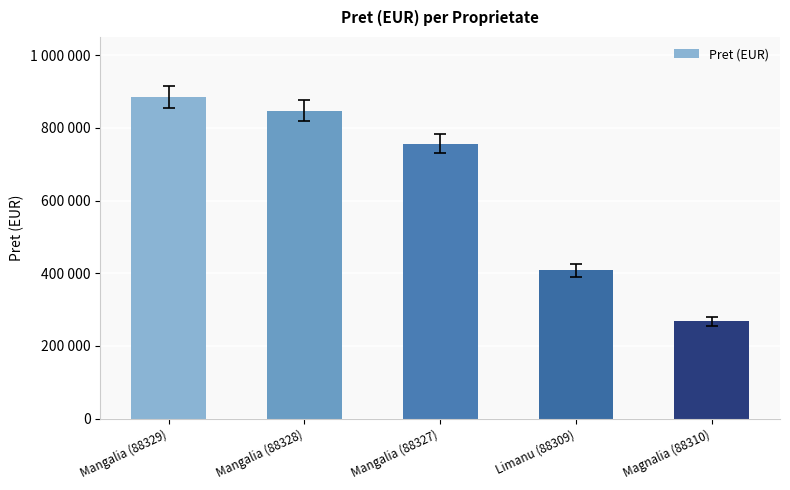

Rank the categories by value from highest to lowest.

Mangalia (88329), Mangalia (88328), Mangalia (88327), Limanu (88309), Magnalia (88310)